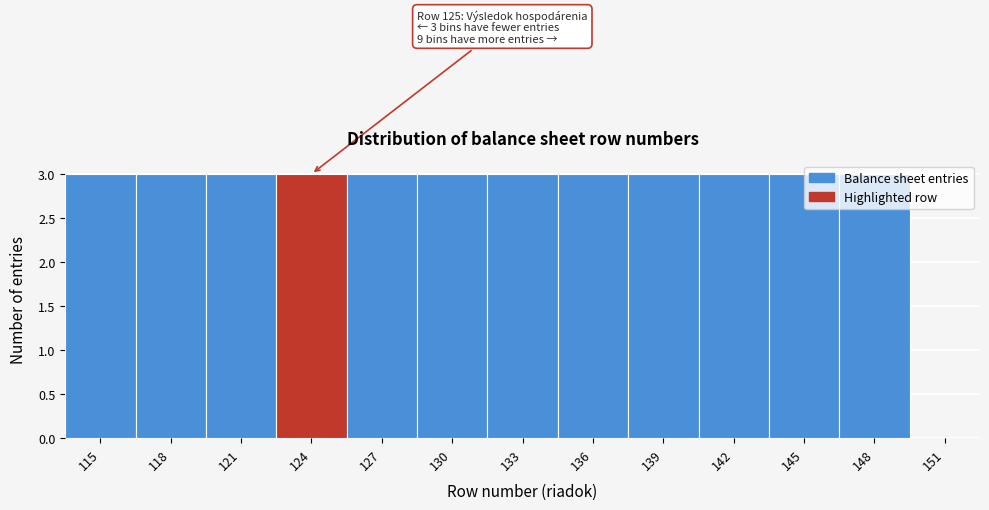

What is the maximum value shown in the chart?

3